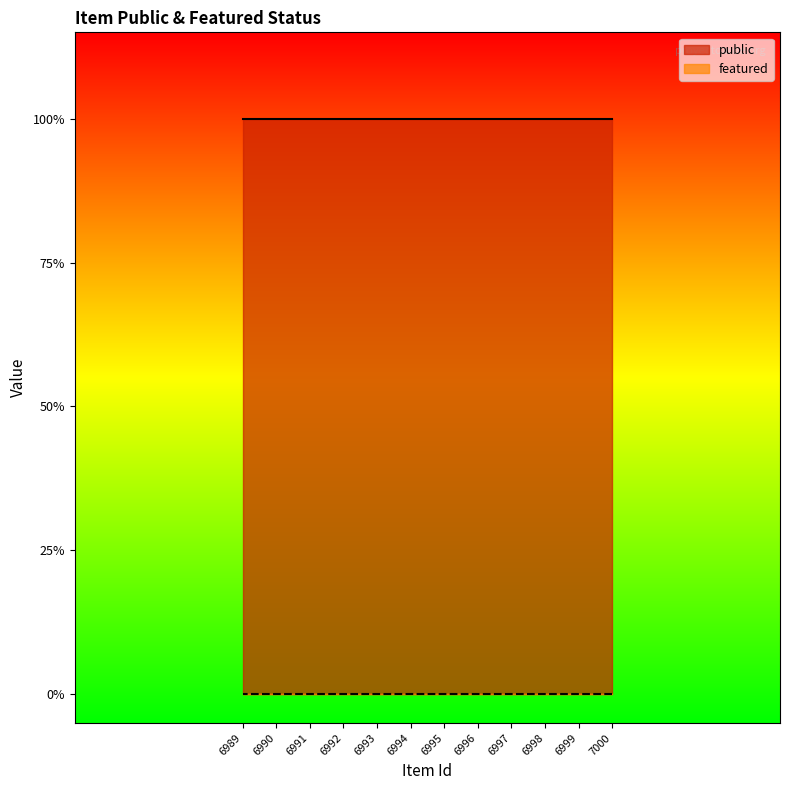

True or false: public and featured cross at least once.

False